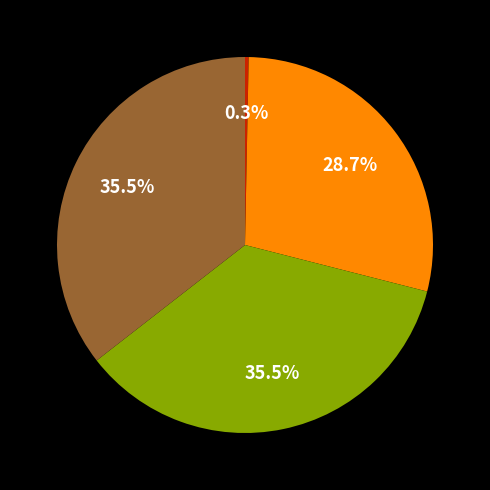

How many segments does this pie chart have?

4